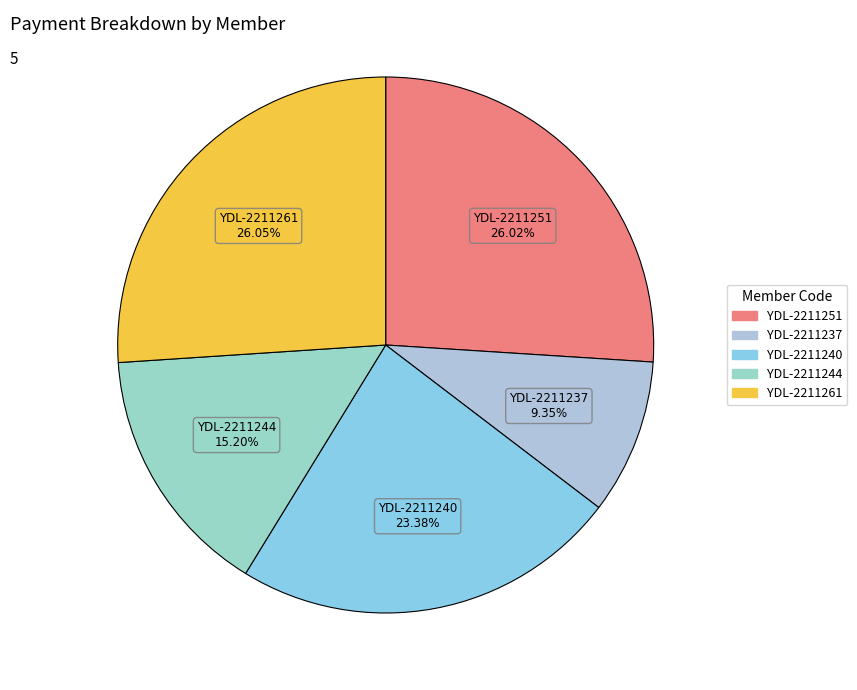

Is there any slice that represents more than half of the pie?

No